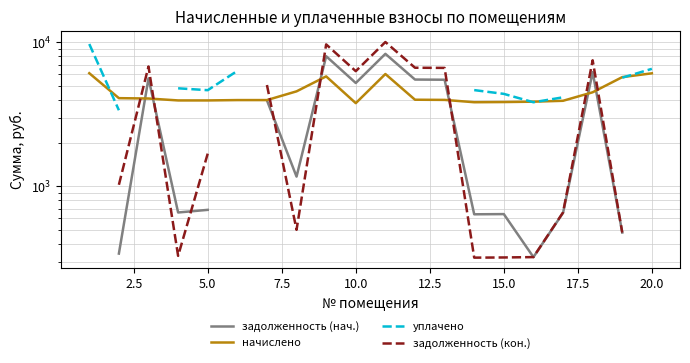

The value of начислено at 20.0 is 5794.6. True or false?

True